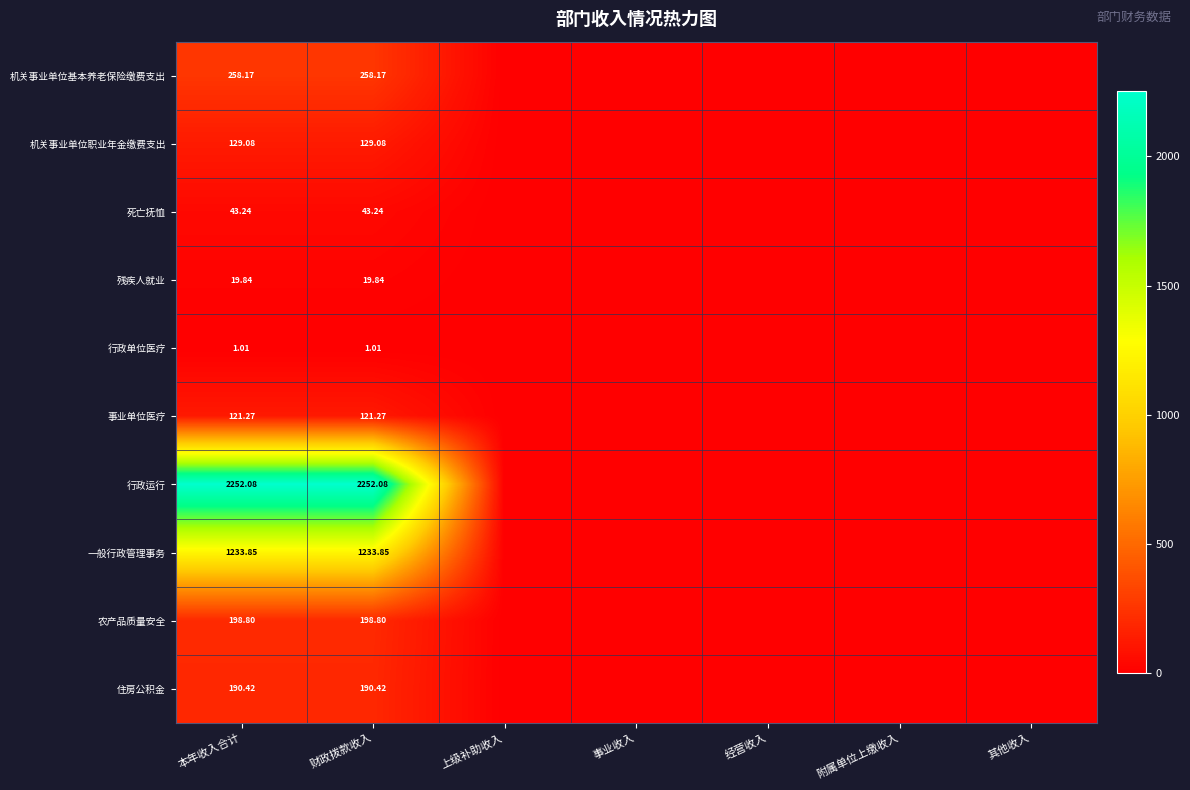

Rank the series at 财政拨款收入 from lowest to highest value.

行政单位医疗, 残疾人就业, 死亡抚恤, 事业单位医疗, 机关事业单位职业年金缴费支出, 住房公积金, 农产品质量安全, 机关事业单位基本养老保险缴费支出, 一般行政管理事务, 行政运行